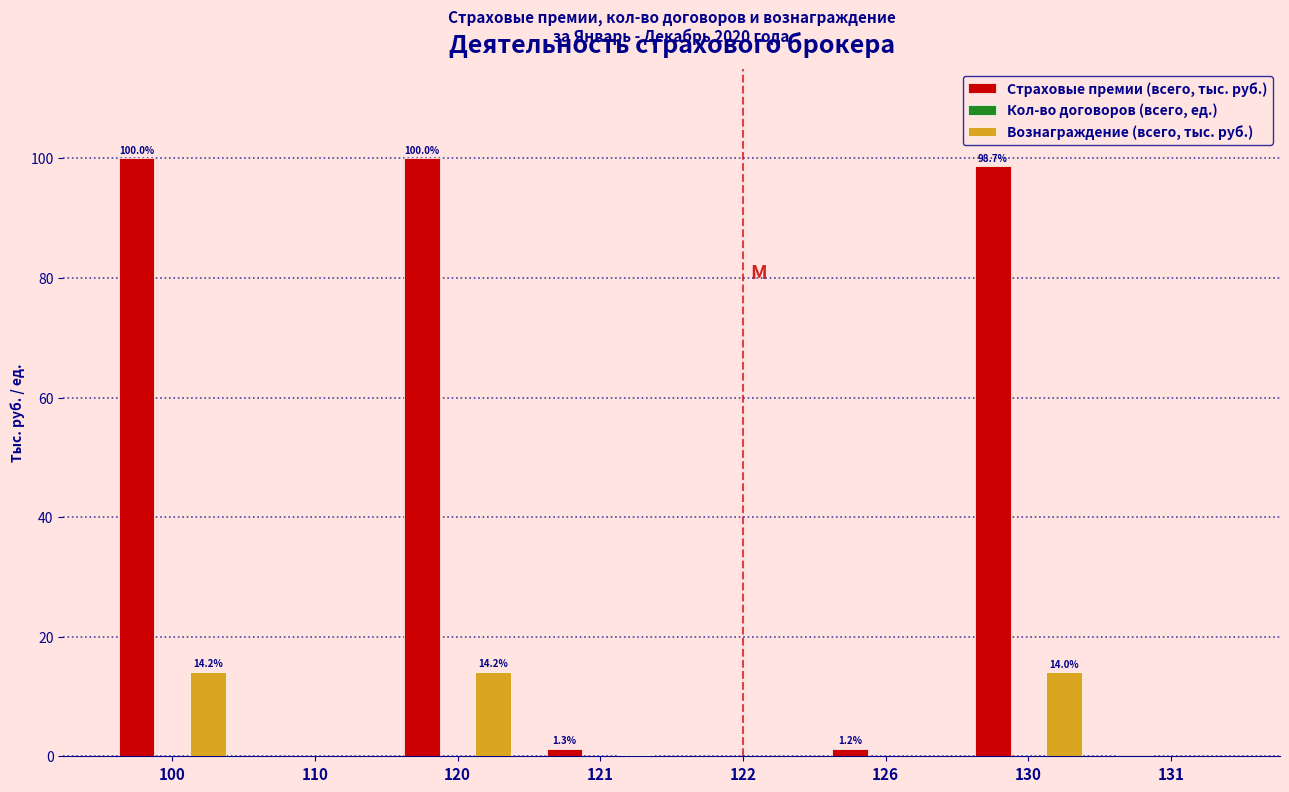

Is it true that Вознаграждение (всего, тыс. руб.) equals 24.0 at 100?

False